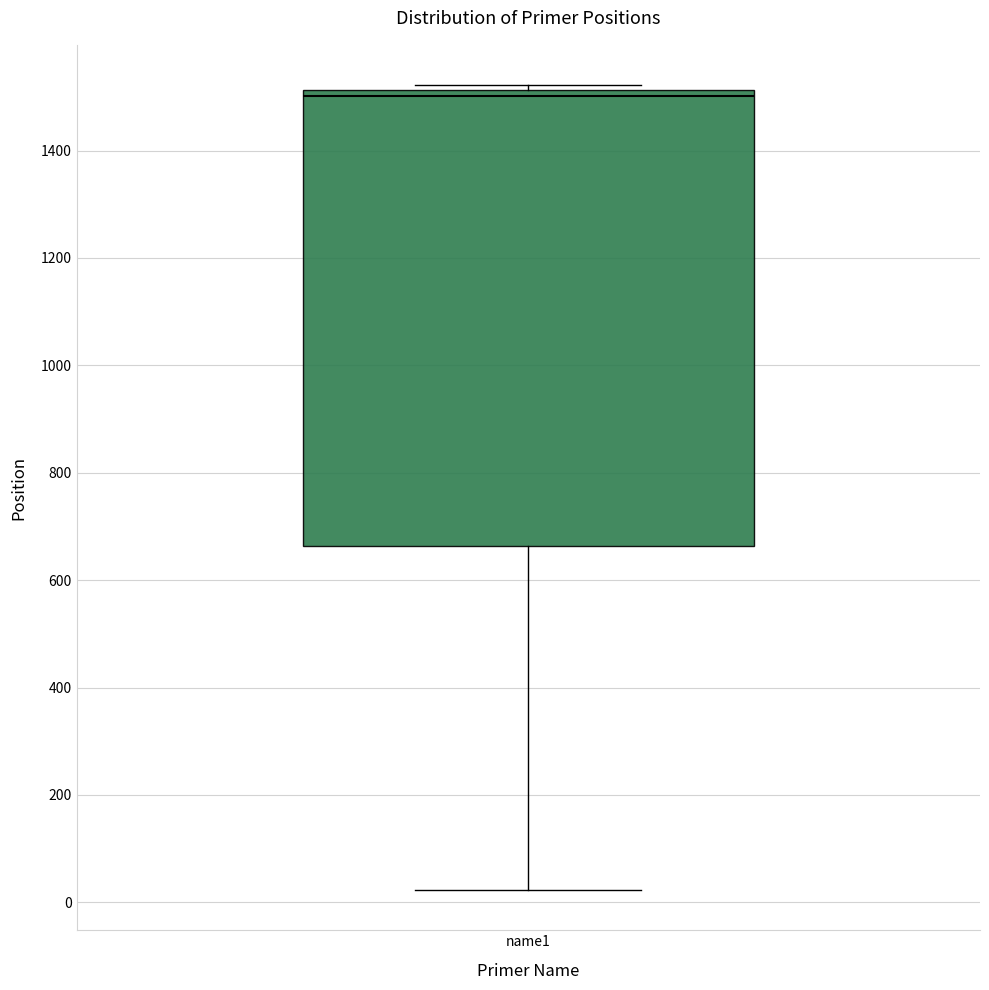

Read this box plot against the y-axis: the position of the median line, the range covered by the box, and the ends of both whiskers. The values are not printed on the chart, so give them approximately, as read against the axis.

median 1500, box 660 to 1520, whiskers 20 to 1520 (just above the box's upper edge)